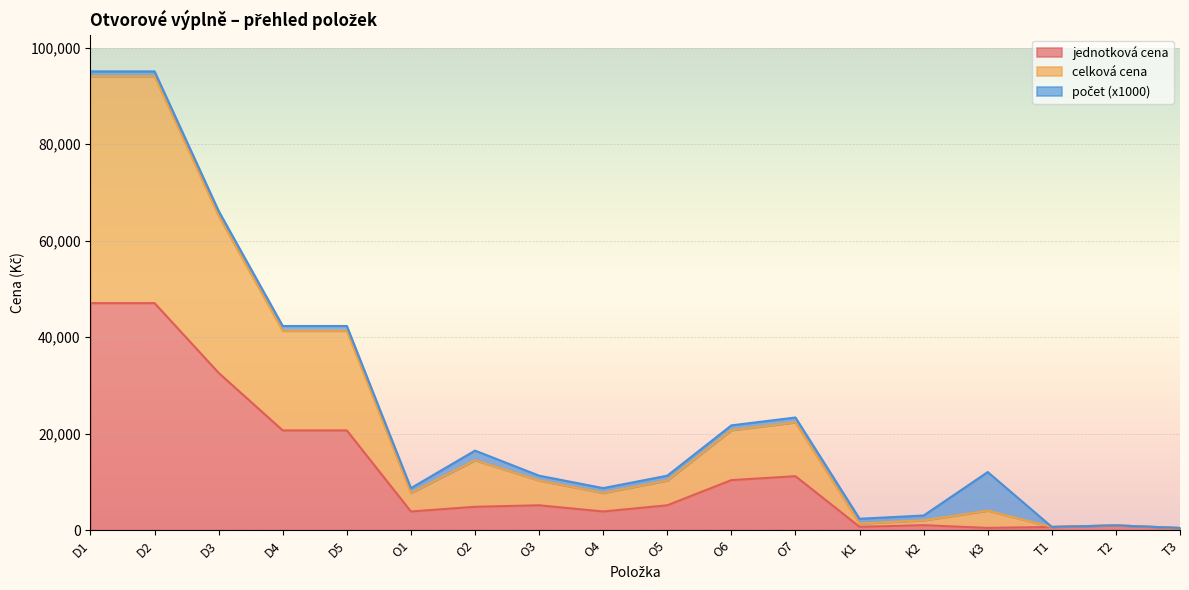

What is the highest value of the jednotková cena series?

47031.4